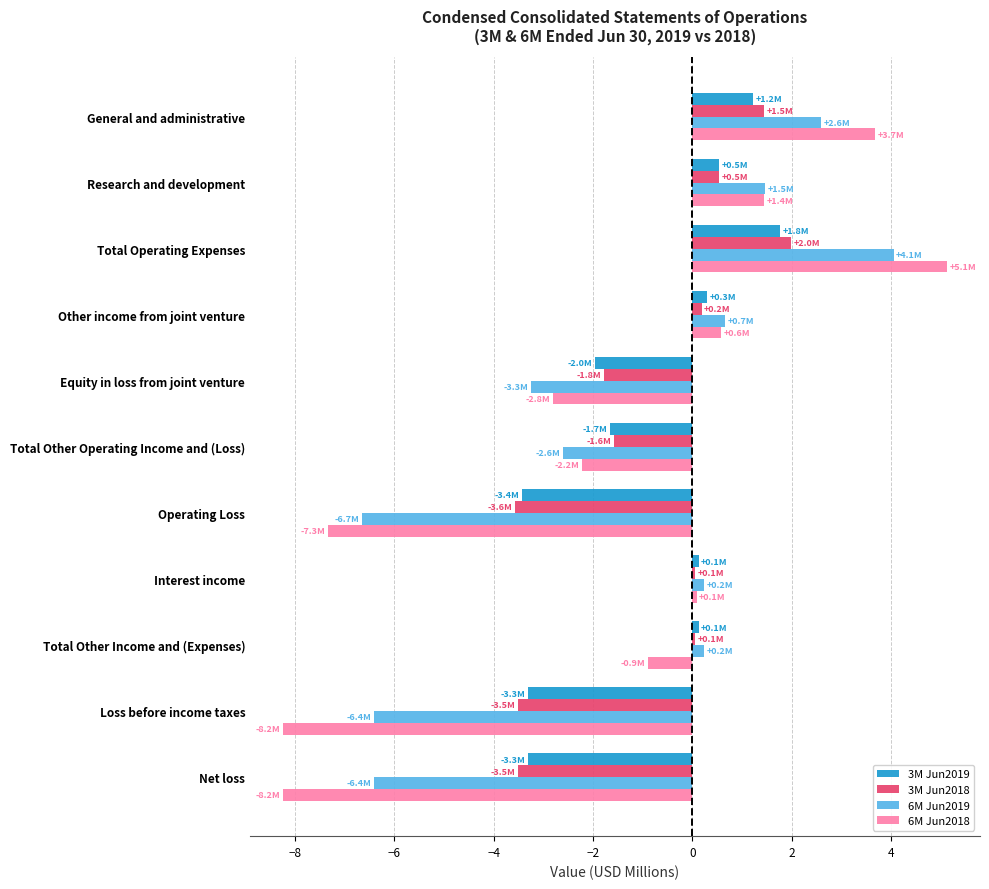

What is the smallest value displayed?

-8.2